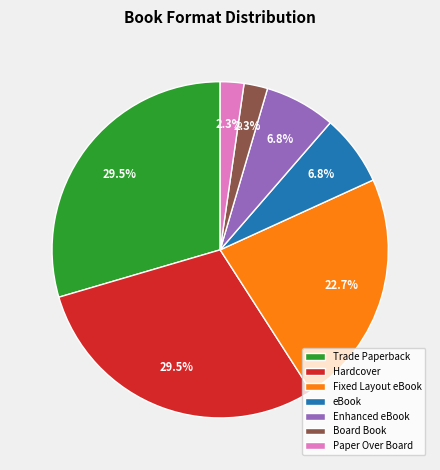

Does Trade Paperback account for over 50% of the chart?

No